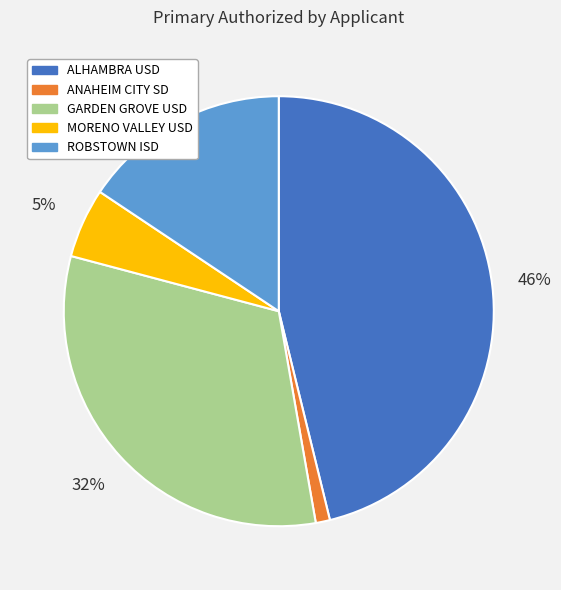

What is the largest slice in the pie chart?

ALHAMBRA USD